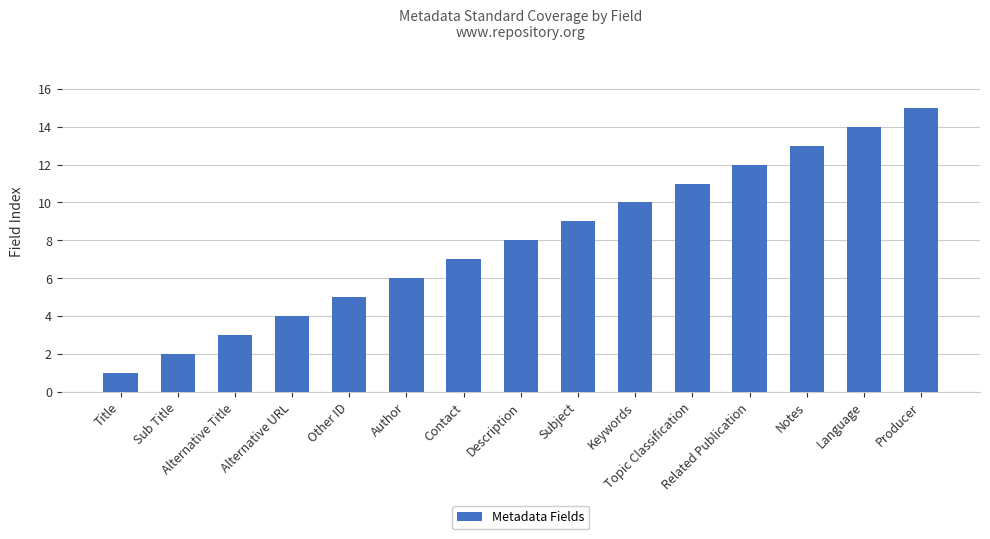

List the labels in order of value, largest first.

Producer, Language, Notes, Related Publication, Topic Classification, Keywords, Subject, Description, Contact, Author, Other ID, Alternative URL, Alternative Title, Sub Title, Title